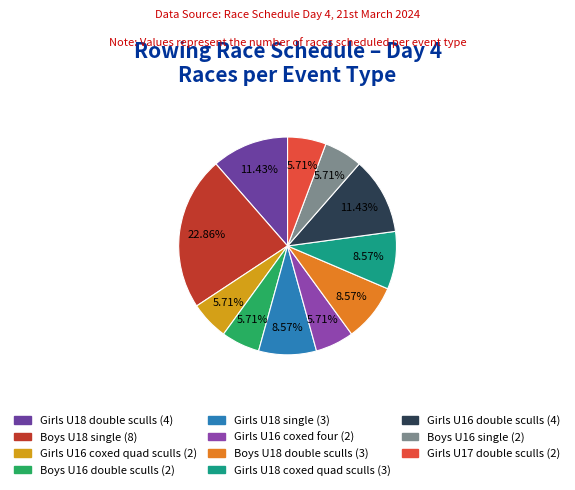

Count the number of slices in the pie.

11